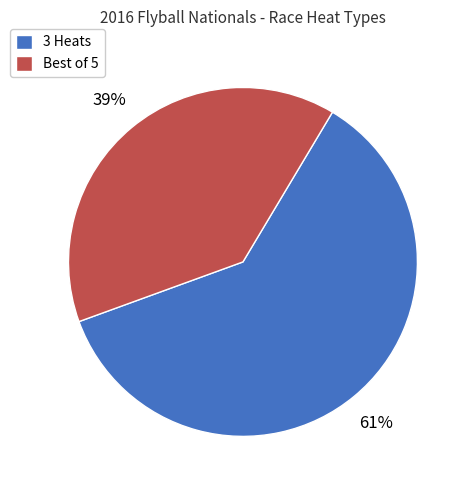

Is there a majority slice in this chart?

Yes